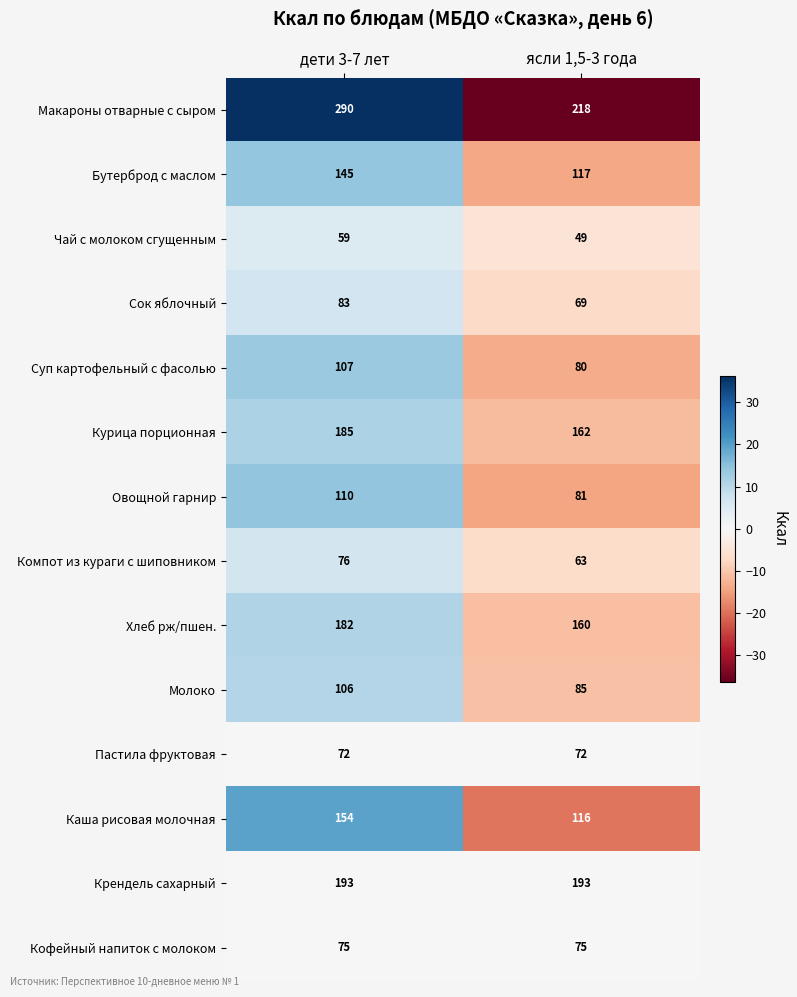

How many distinct data groups are displayed?

14